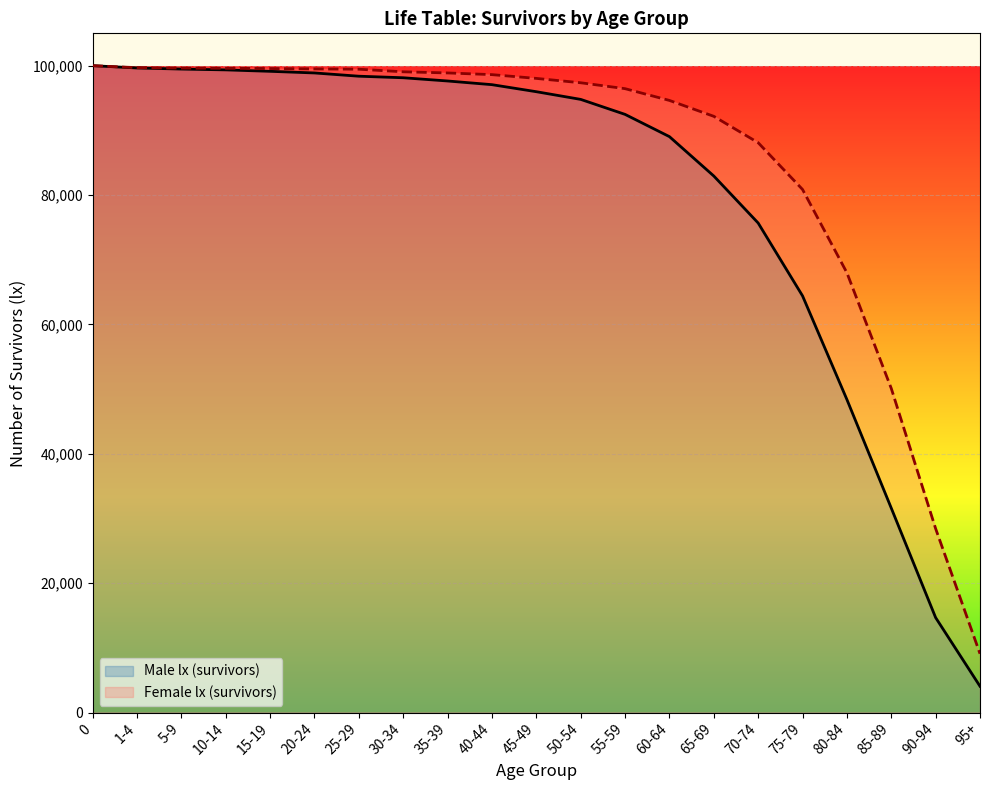

True or false: Female lx (survivors) and Male lx (survivors) intersect in this chart.

False